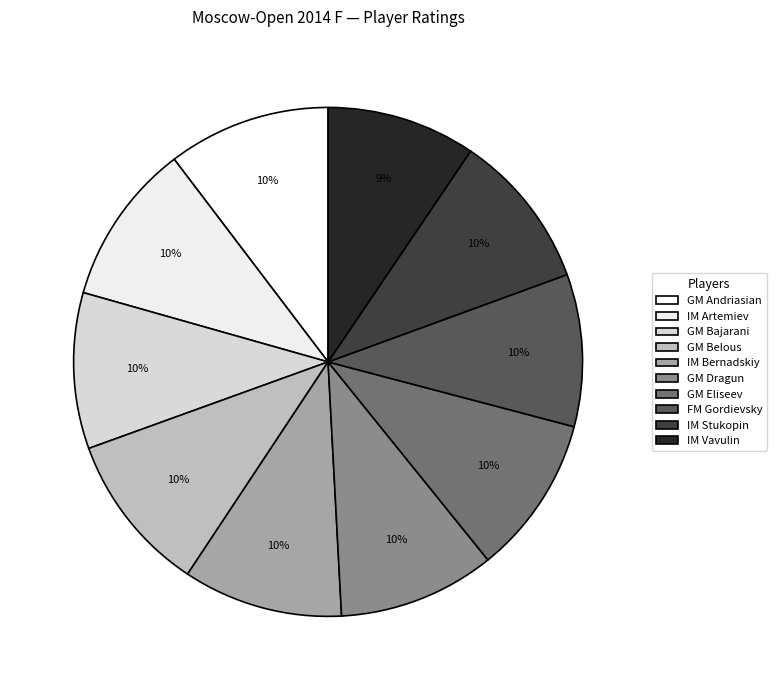

Is there any slice that represents more than half of the pie?

No